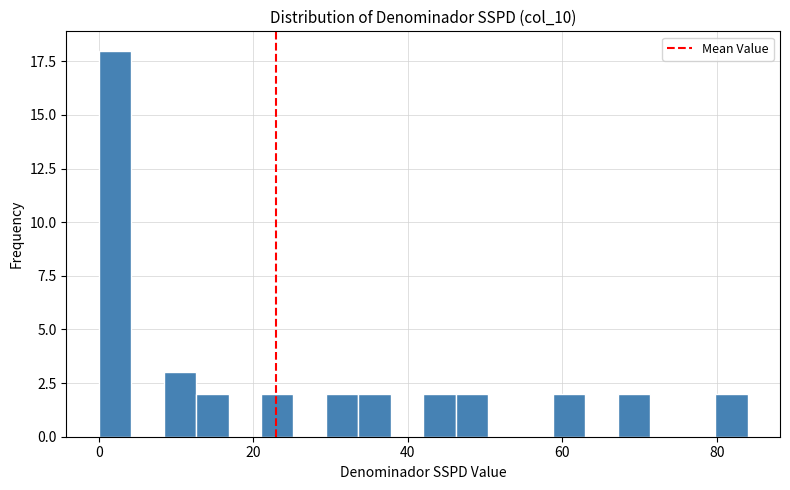

Read against the x-axis, roughly where is the centre of the tallest bar?

2